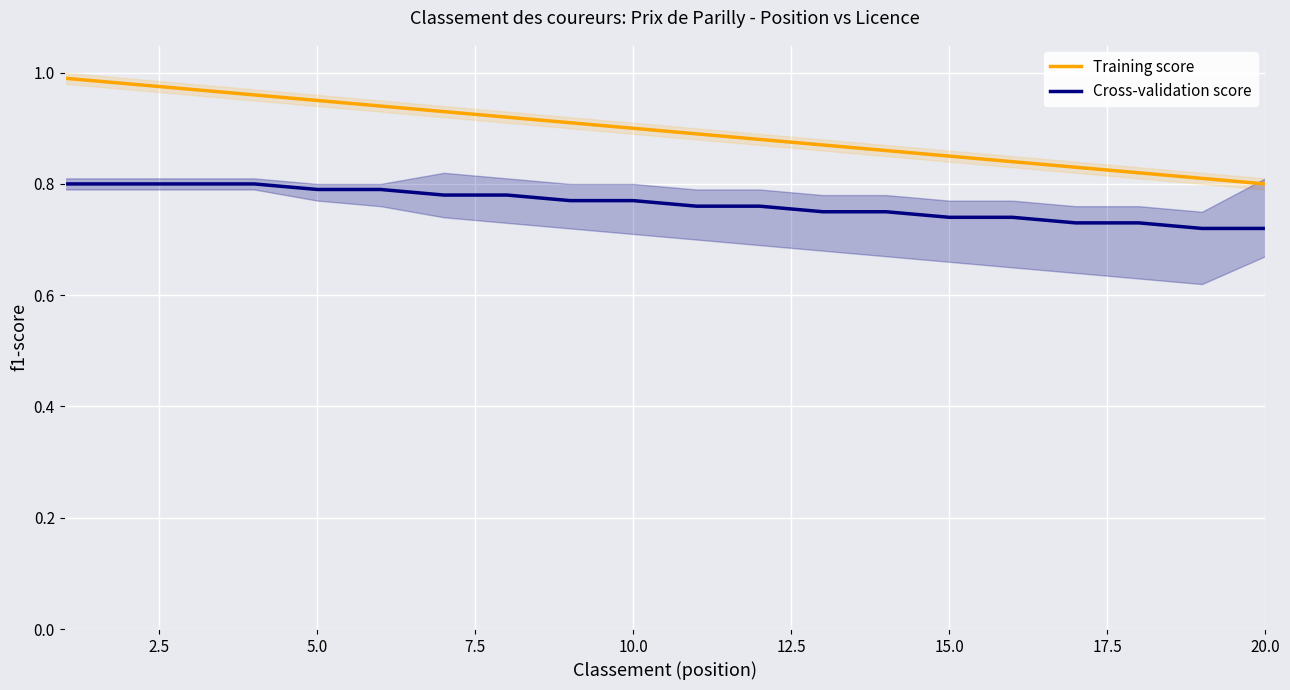

Rank the series by their average value, from highest to lowest.

Training score, Cross-validation score